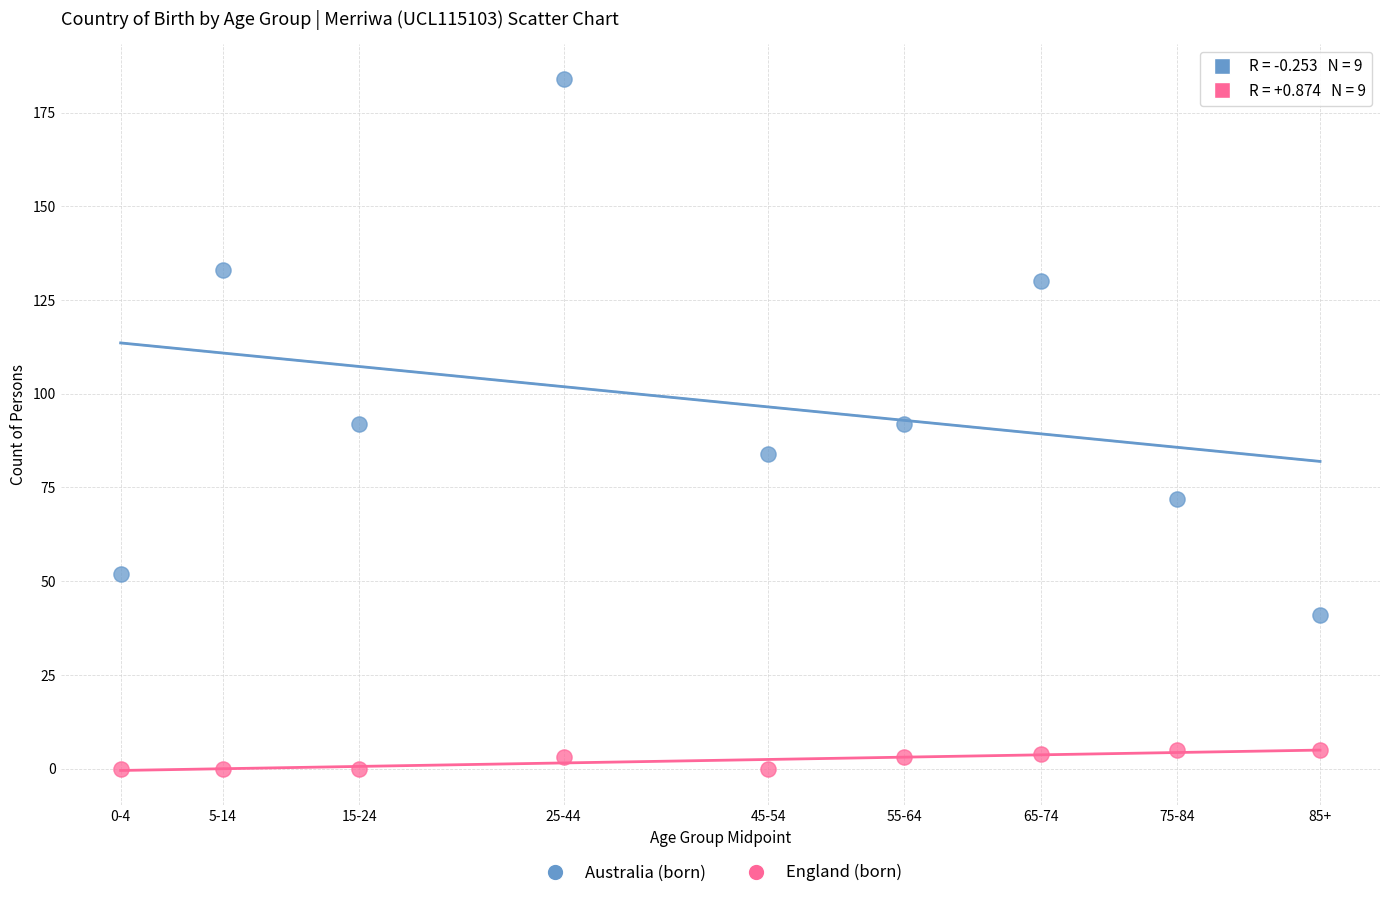

Which series has the largest Y range (max minus min)?

Australia (born)